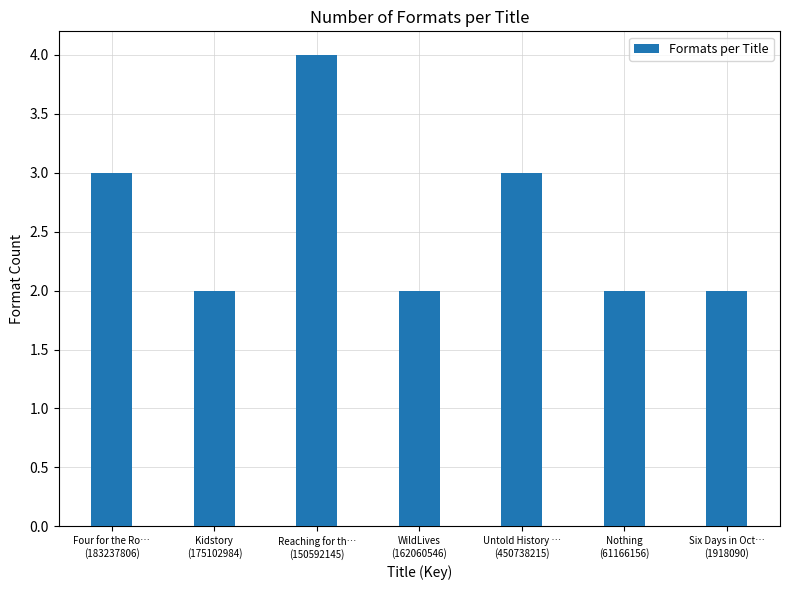

Between Untold History …
(450738215) and WildLives
(162060546), which is larger?

Untold History …
(450738215)